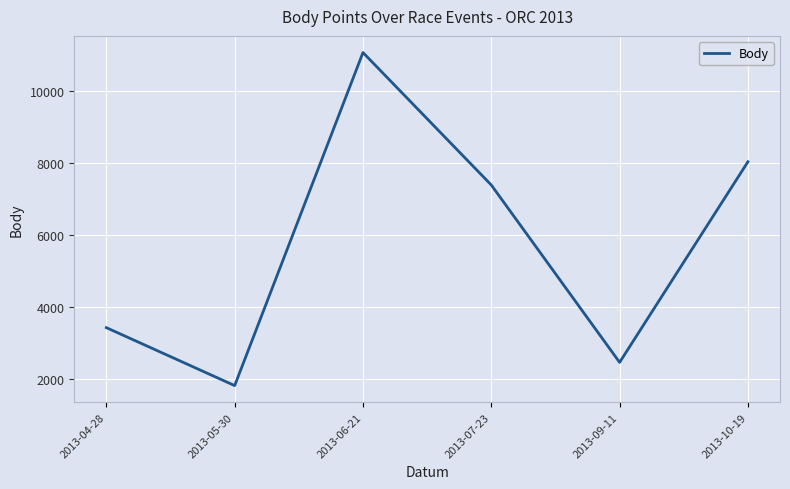

At which category does the chart reach its peak across all series?

2013-06-21